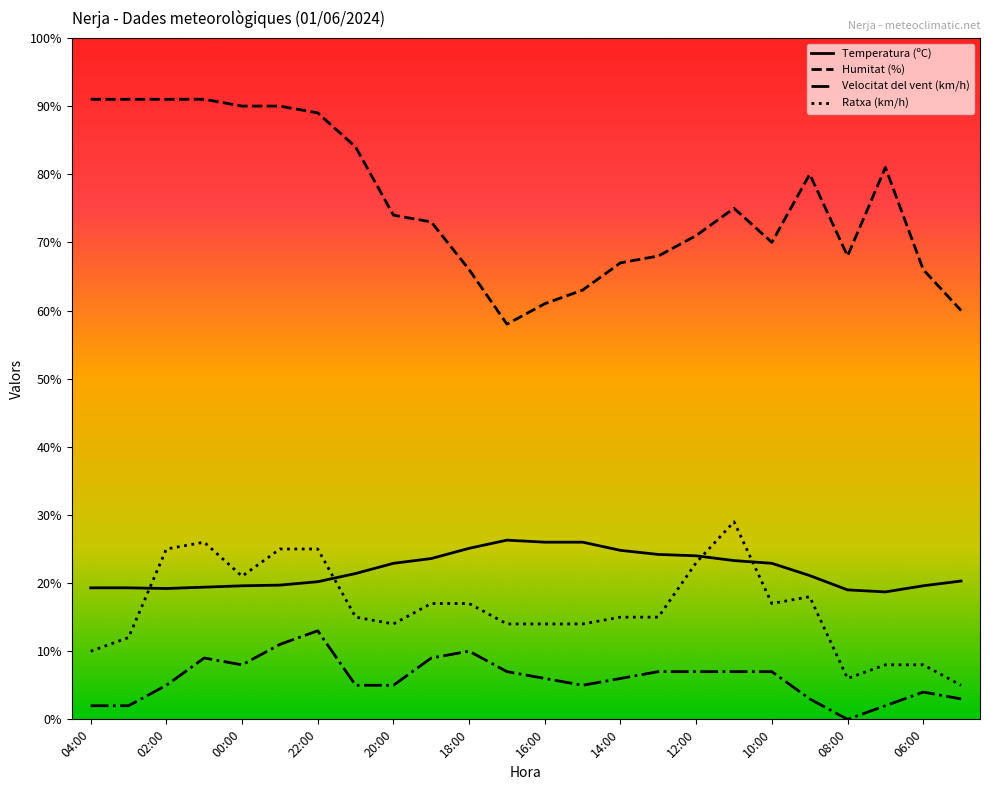

How many categories are shown in the chart?

24